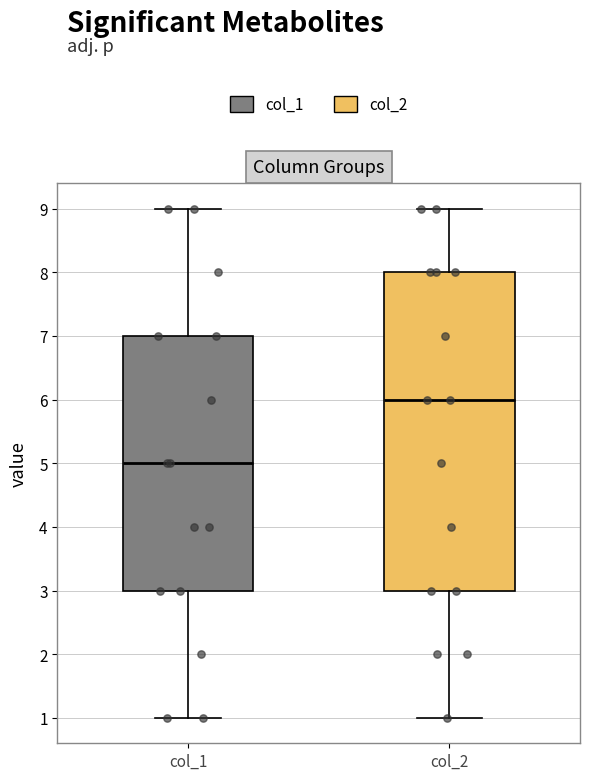

Where does the median line of the box for col_2 sit on the y-axis? The values are not printed on the chart, so give them approximately, as read against the axis.

6